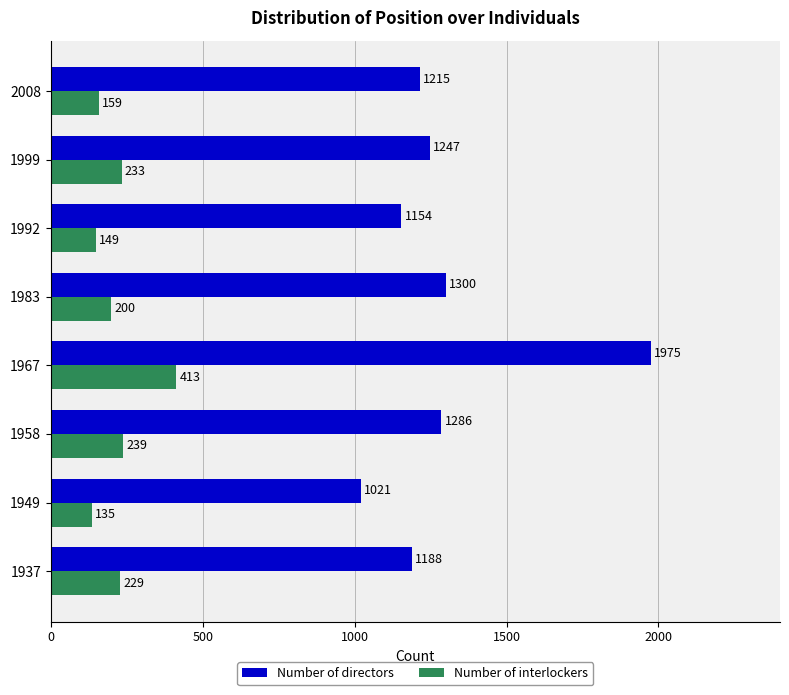

What is the difference between the maximum and second lowest values in the Number of interlockers series?

264